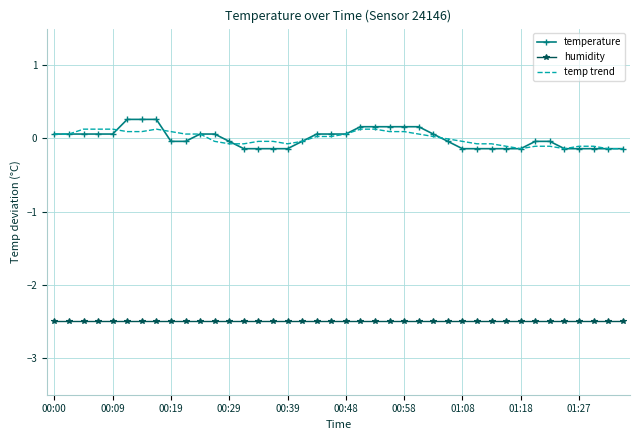

Which series has the largest range (max minus min)?

temperature